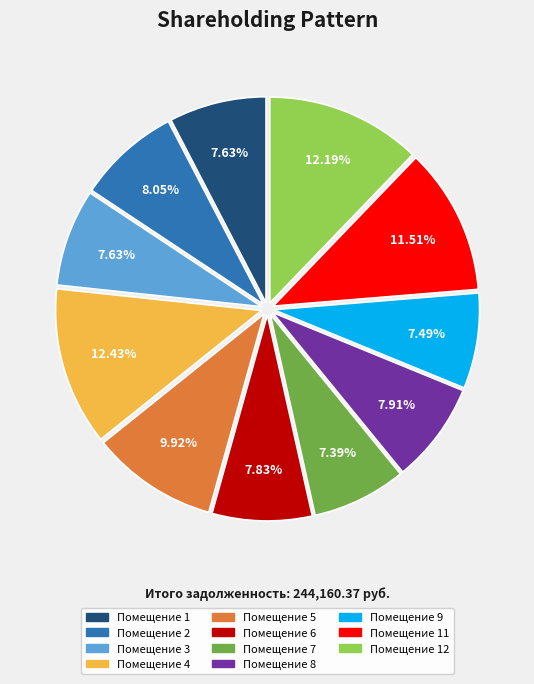

Does any single category account for the majority?

No